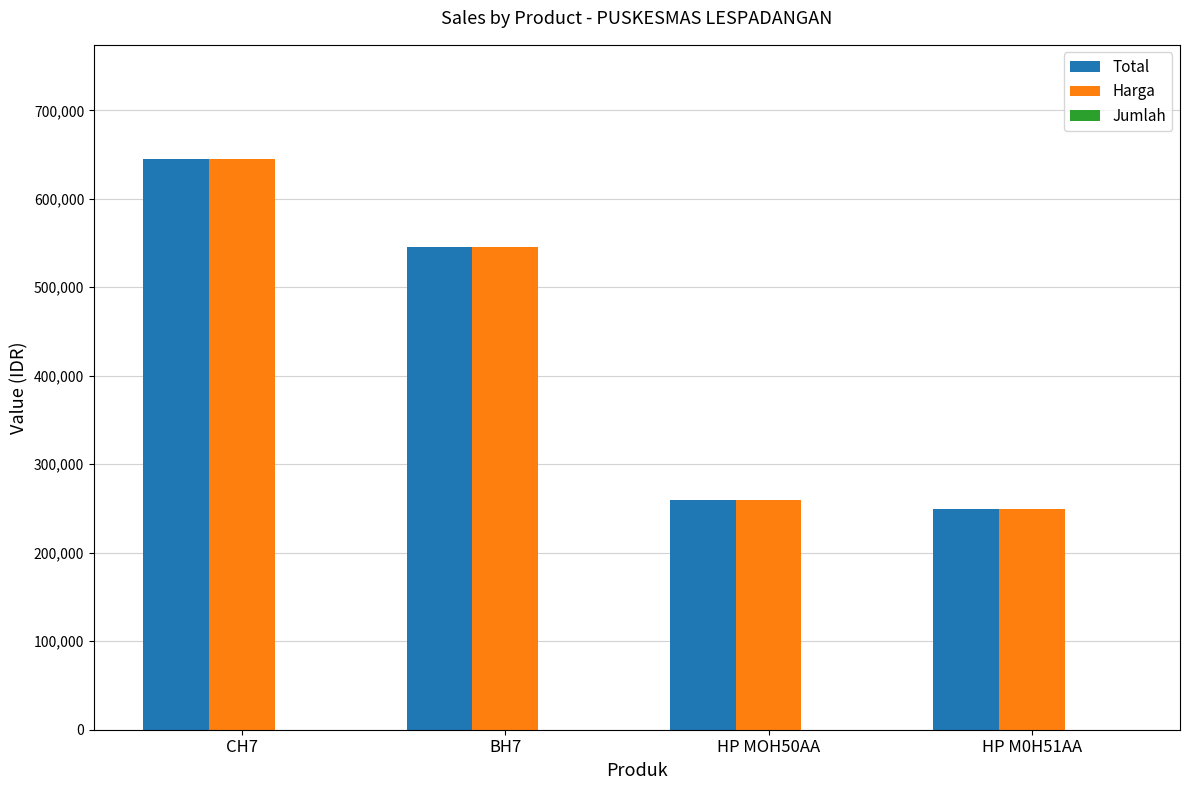

The value of Total at HP M0H51AA is 250000. True or false?

True